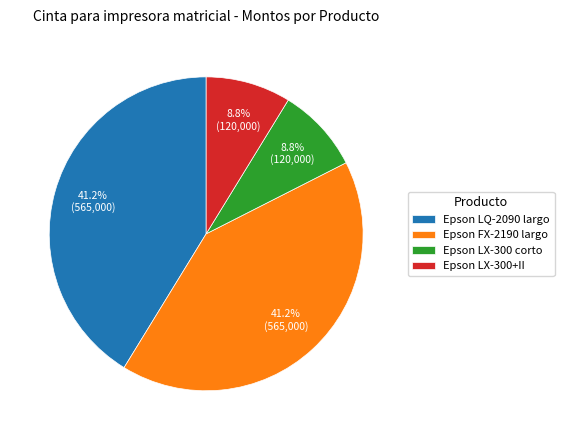

What percentage is the Epson LX-300 corto slice, to the nearest percent?

9%